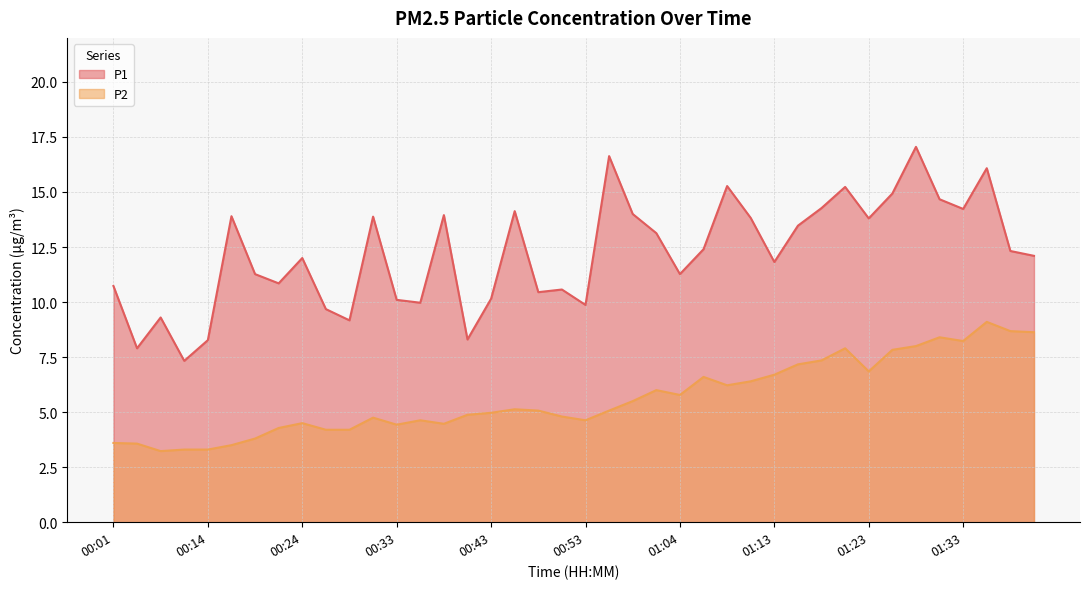

Rank the series by their maximum value, from highest to lowest.

P1, P2